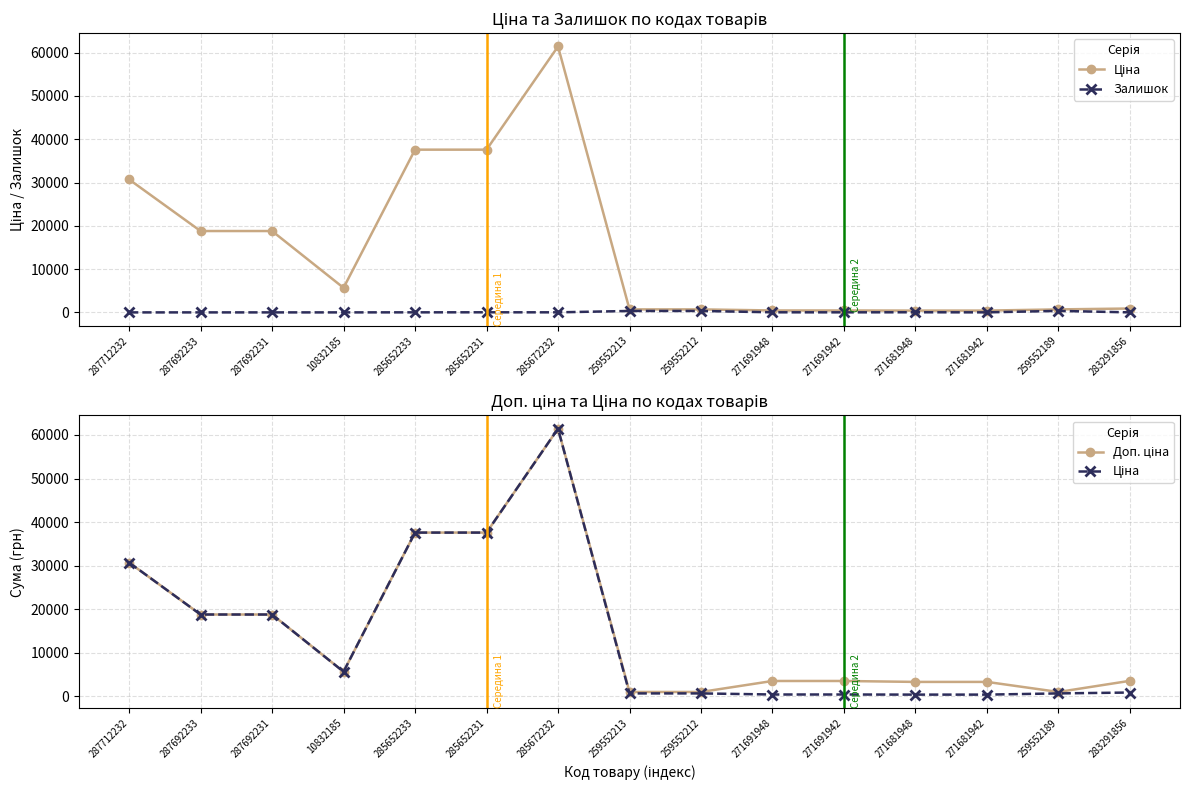

Is the value of Залишок at 283291856 greater than the value of Ціна at 271681948?

No